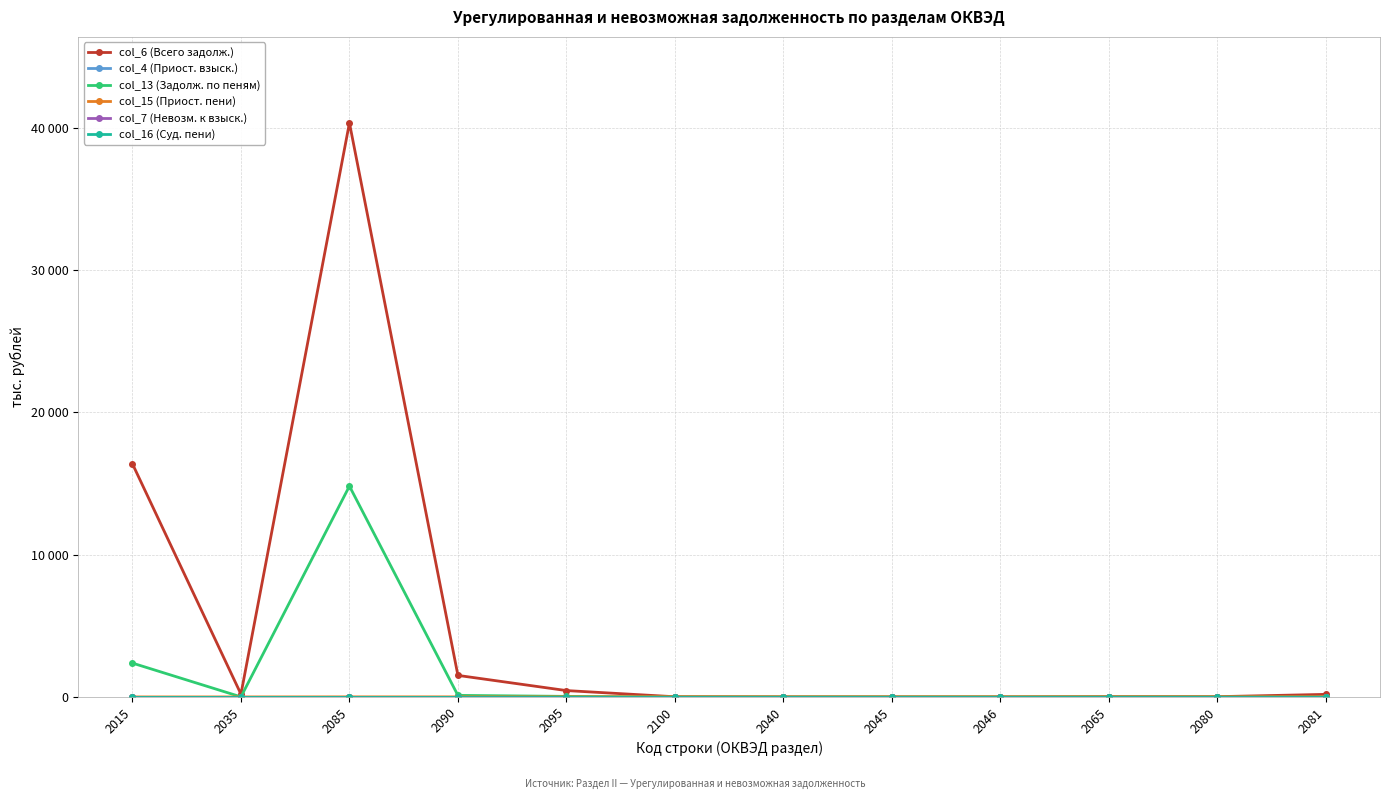

At which category does the chart reach its peak across all series?

2085